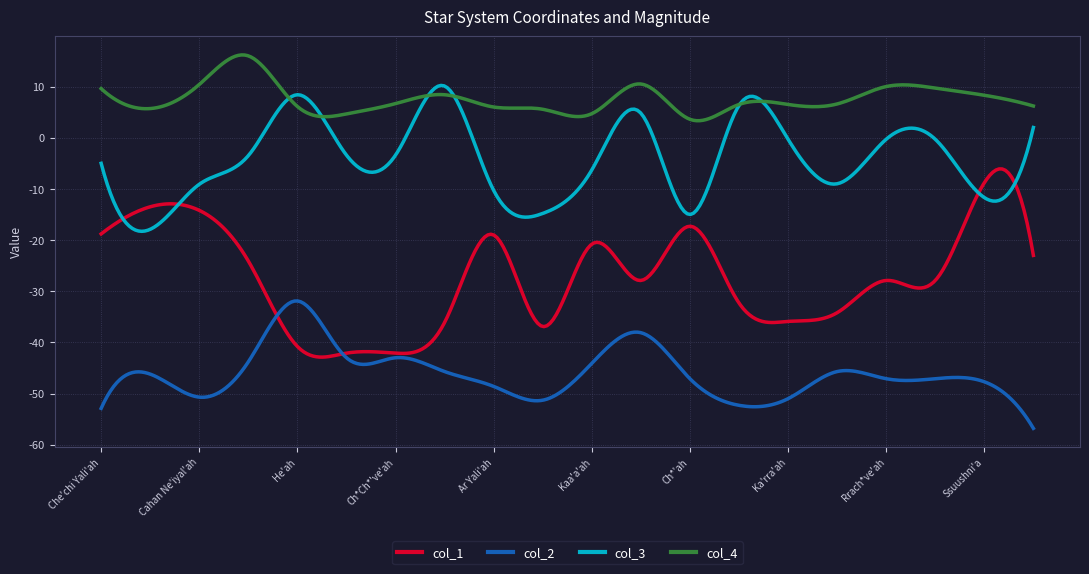

True or false: col_4 and col_1 intersect in this chart.

False